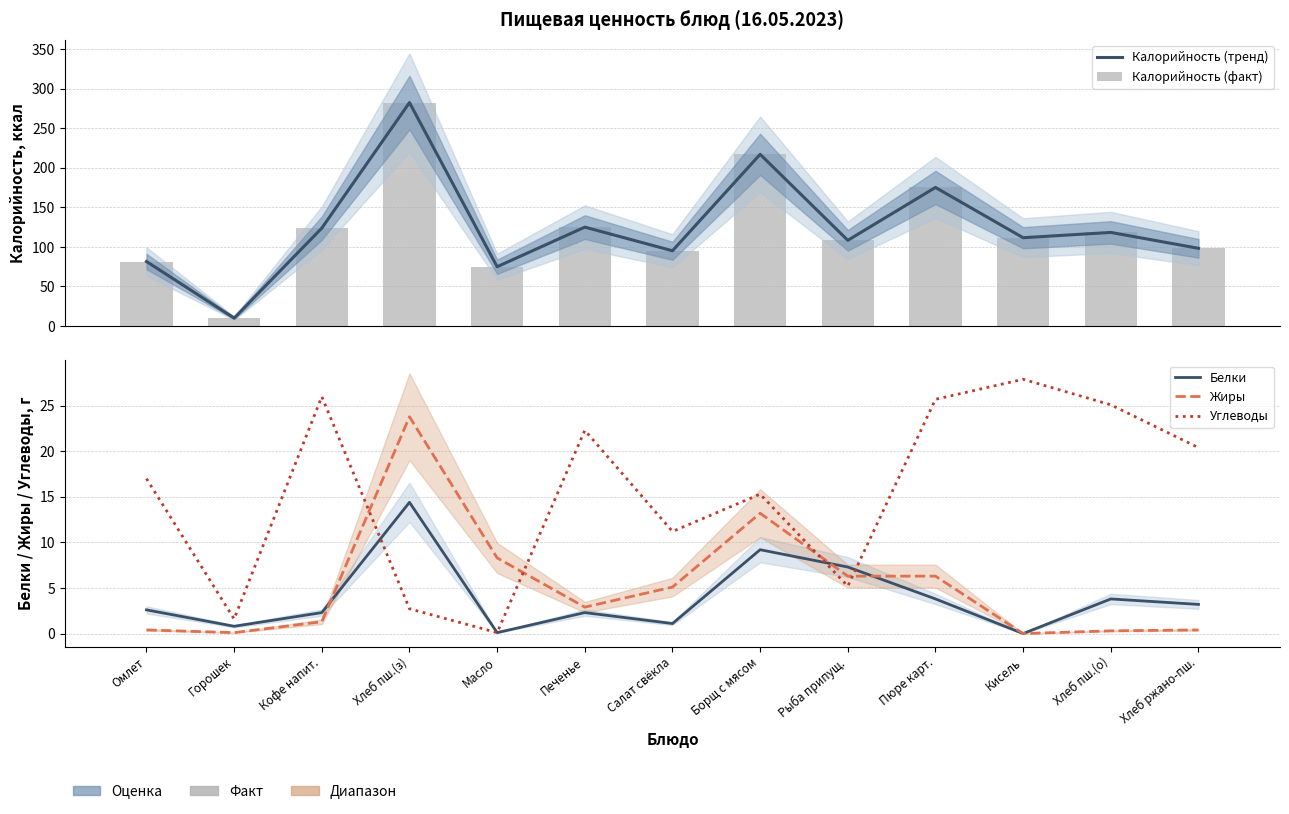

What is the difference between the maximum and minimum values in the Белки series?

14.4